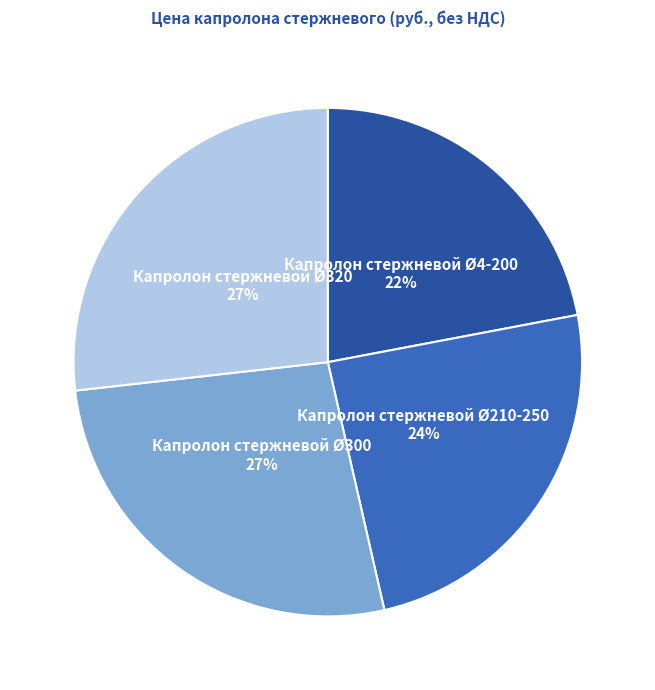

Is there a majority slice in this chart?

No